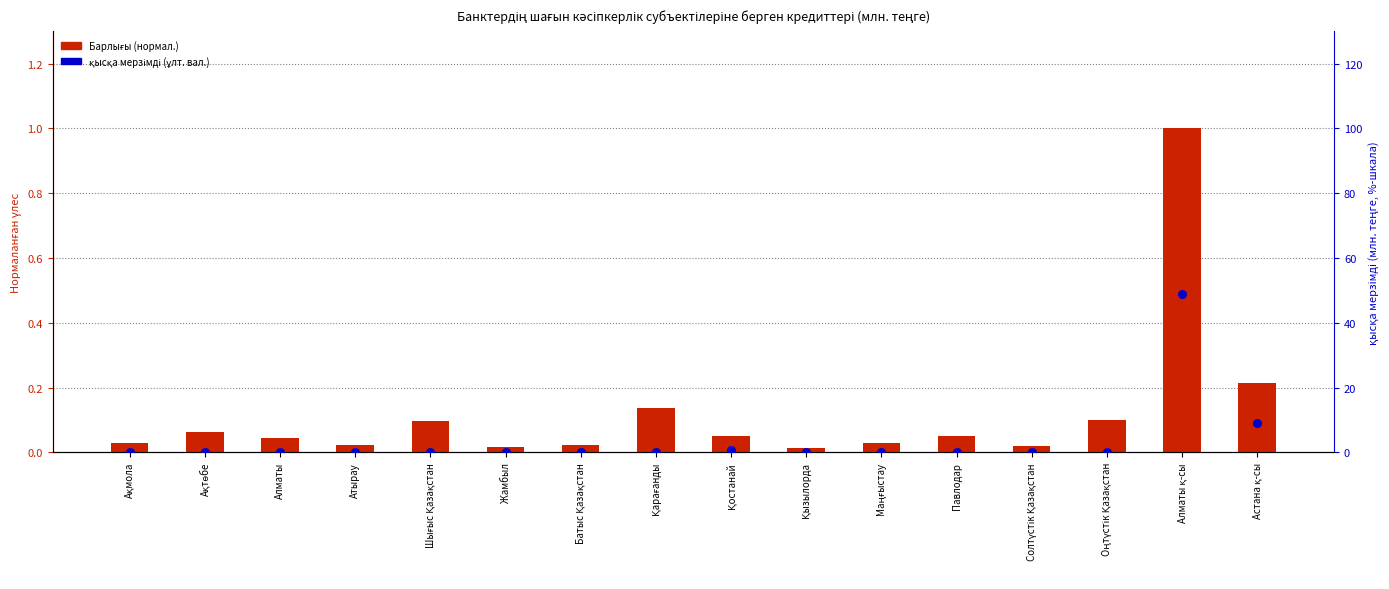

Which series has the largest Y range (max minus min)?

қысқа мерзімді (ұлт. вал.)